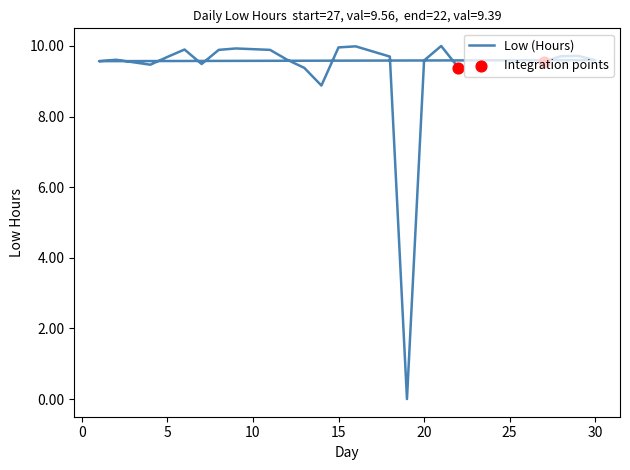

Approximately how many times larger is the value at 7 compared to 27?

1.0